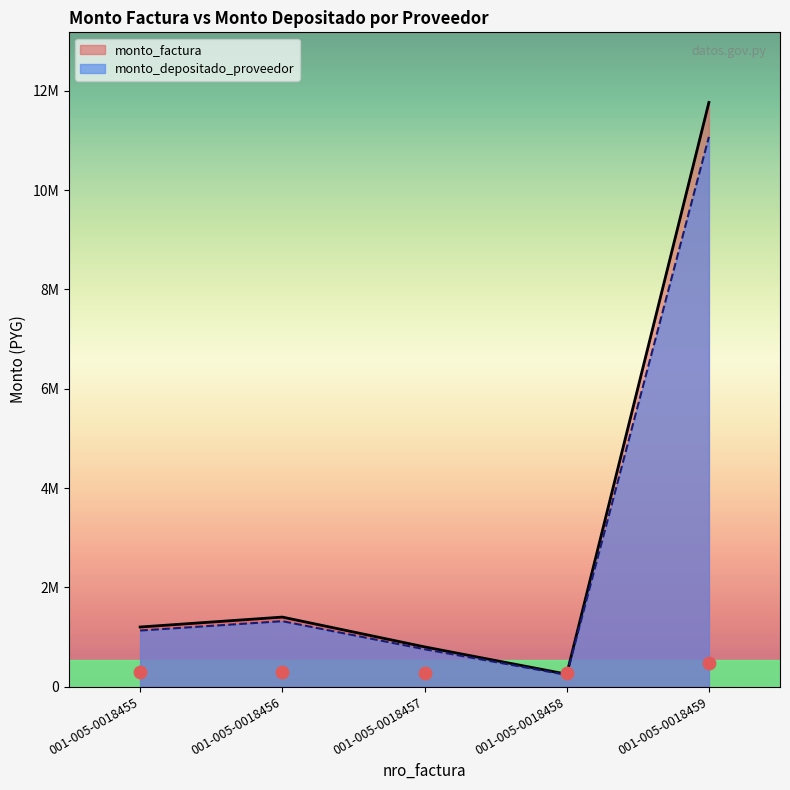

Which series has the widest spread of Y values?

monto_factura